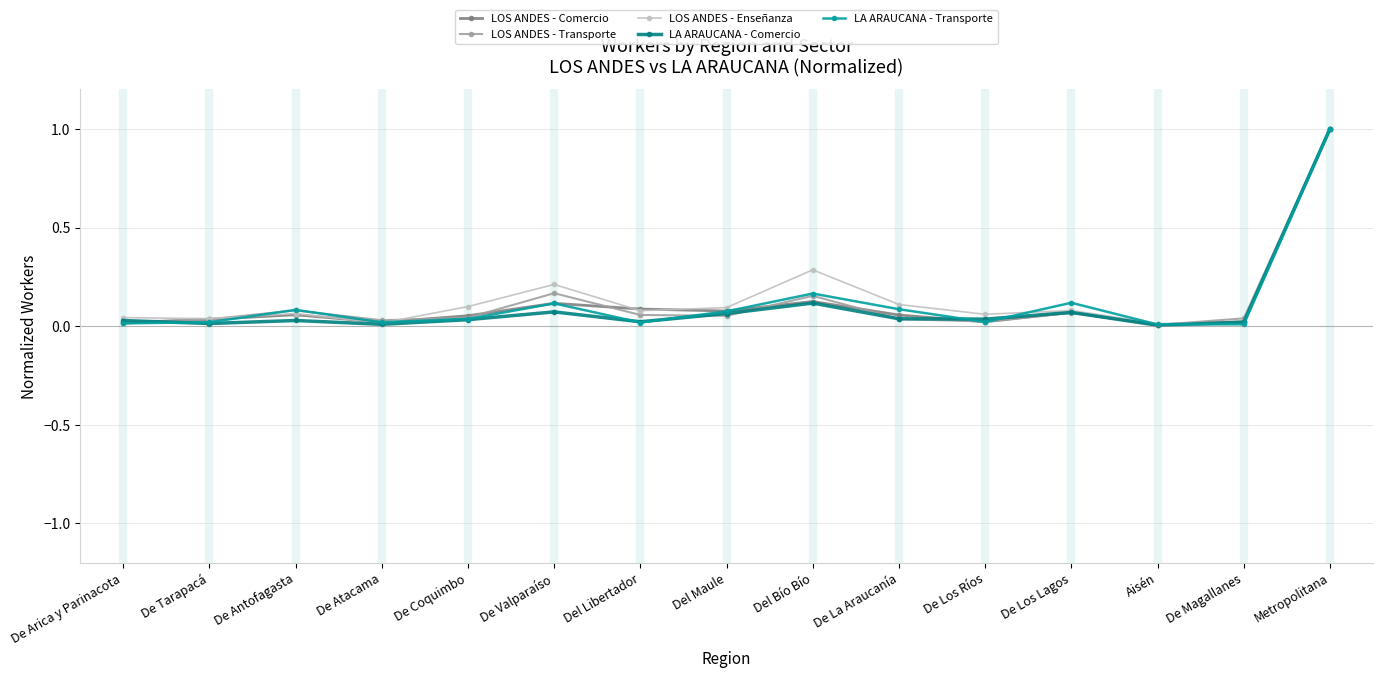

The value of LOS ANDES - Comercio at Metropolitana is 1.6. True or false?

False